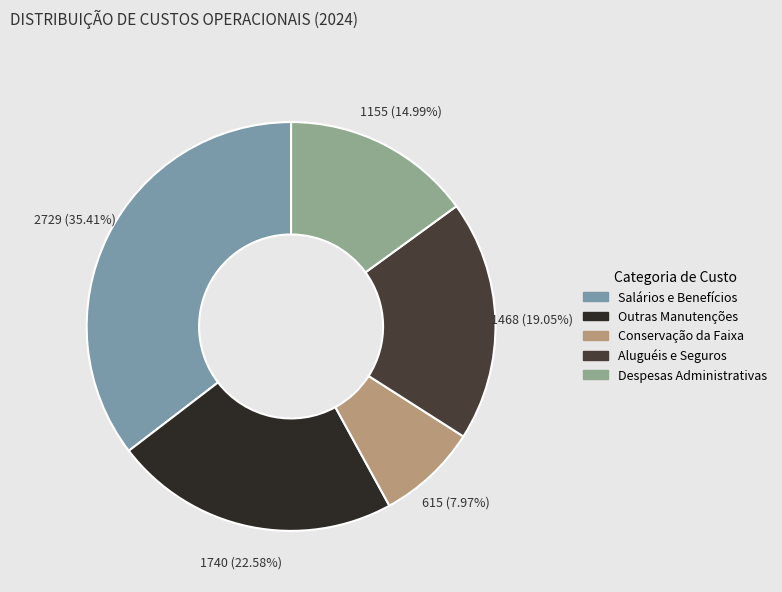

How many slices are in this pie chart?

5